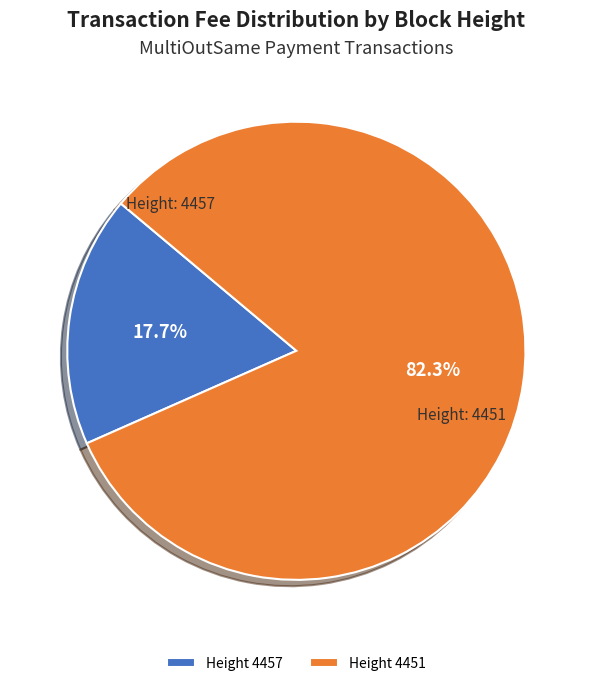

Rank the categories by value from highest to lowest.

Height 4451, Height 4457